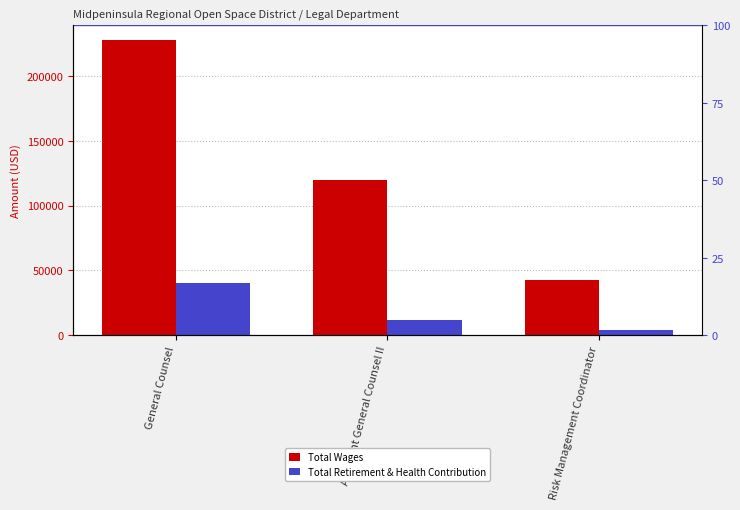

At which label does Total Wages first exceed 119934?

General Counsel